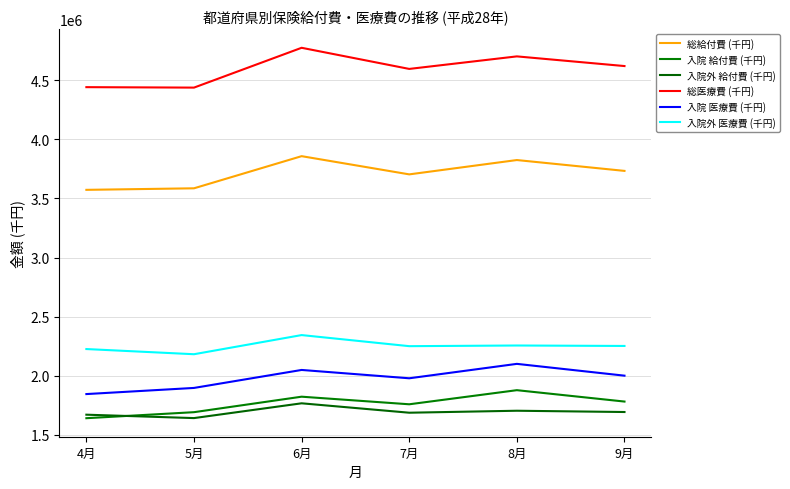

How many lines are shown in the chart?

6